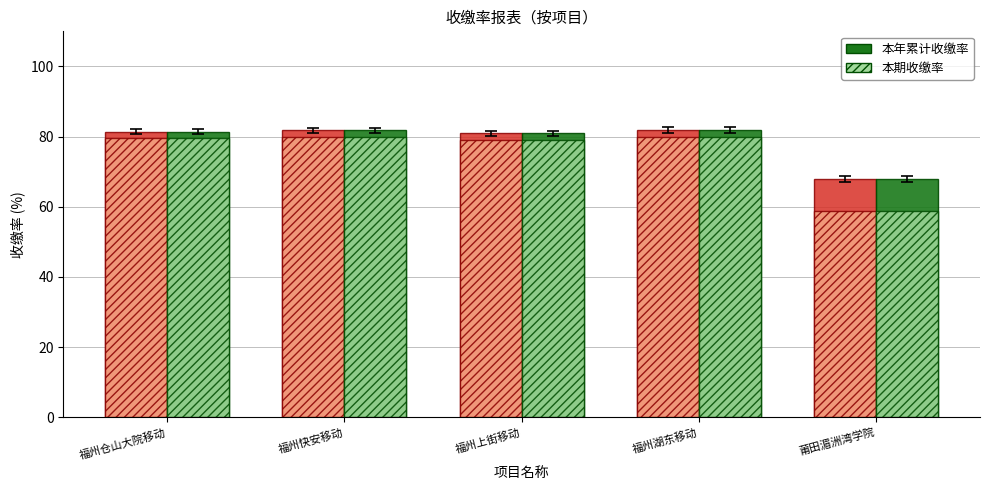

What is the total value across all series at 福州快安移动?

323.5